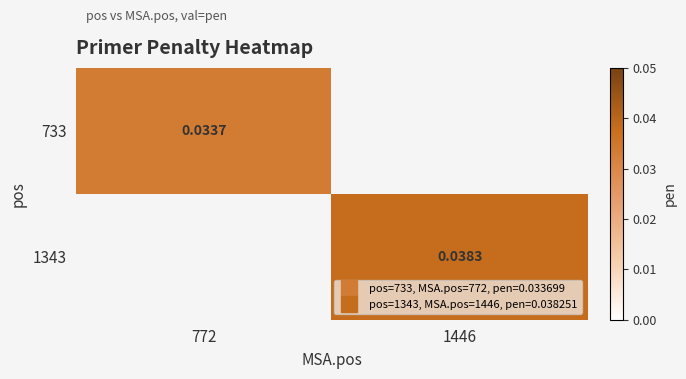

Is it true that 1343 equals 0.1 at 1446?

False